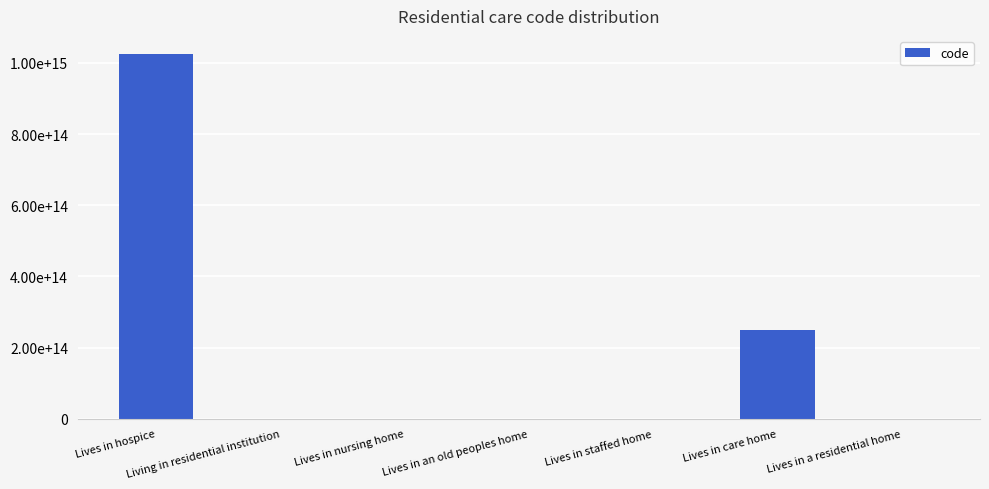

Rank the categories by value from highest to lowest.

Lives in hospice, Lives in care home, Lives in a residential home, Lives in staffed home, Lives in an old peoples home, Lives in nursing home, Living in residential institution